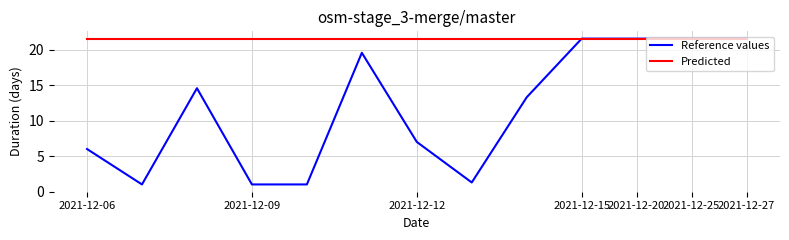

Is this an area chart (filled region under the line)?

No